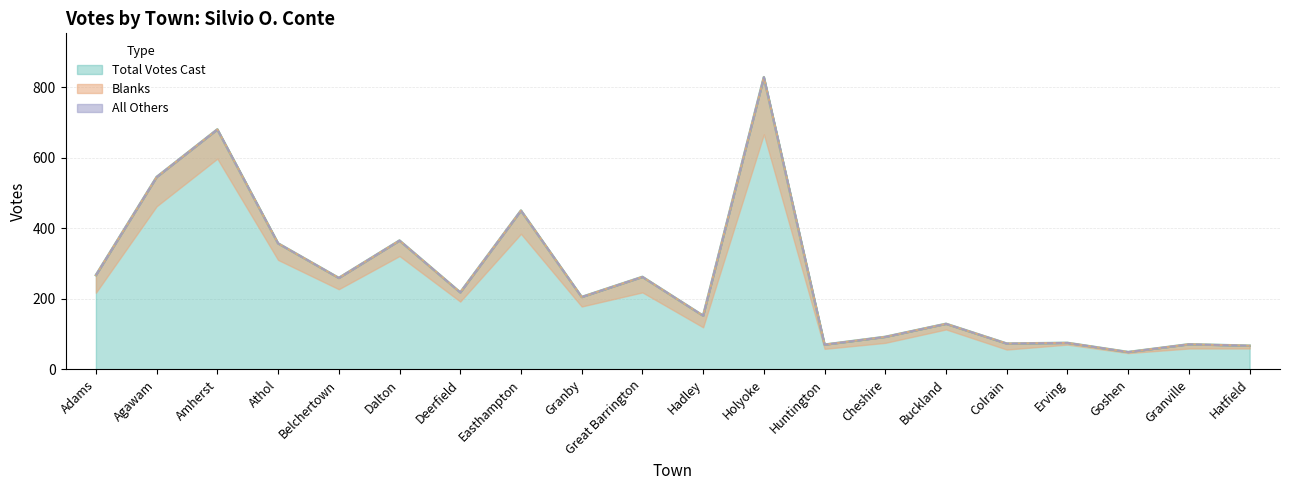

Which series changed the most between Granville and Hatfield?

Total Votes Cast